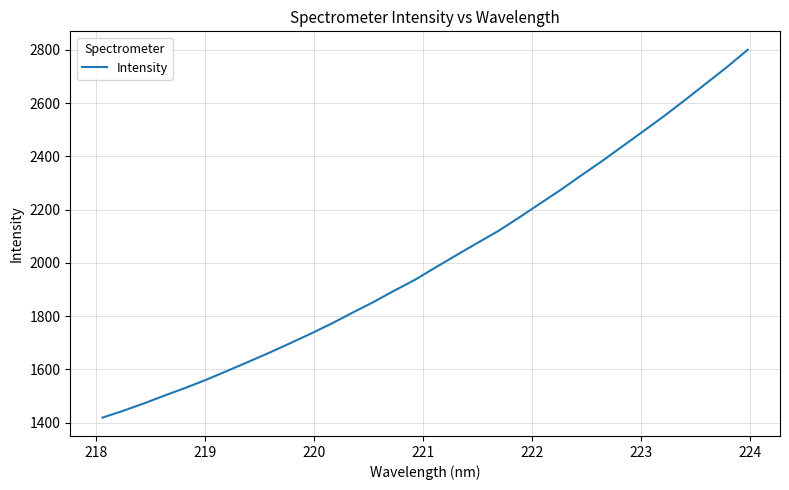

What is the maximum value shown in the chart?

2800.6